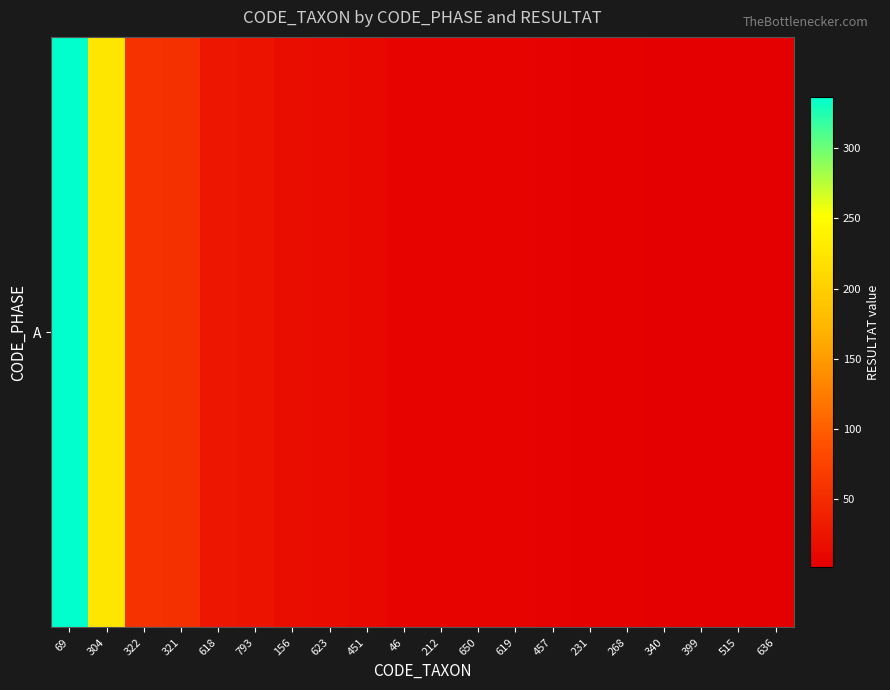

Which category has the lowest value across all series?

399